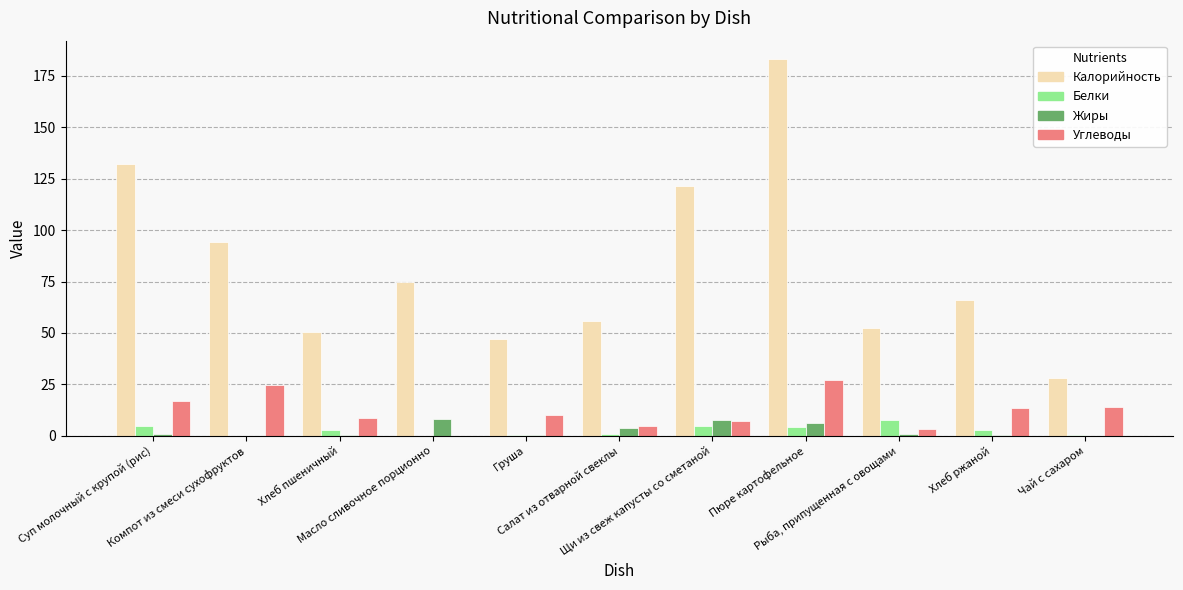

The Жиры series shows 8.2 at Масло сливочное порционно. True or false?

True